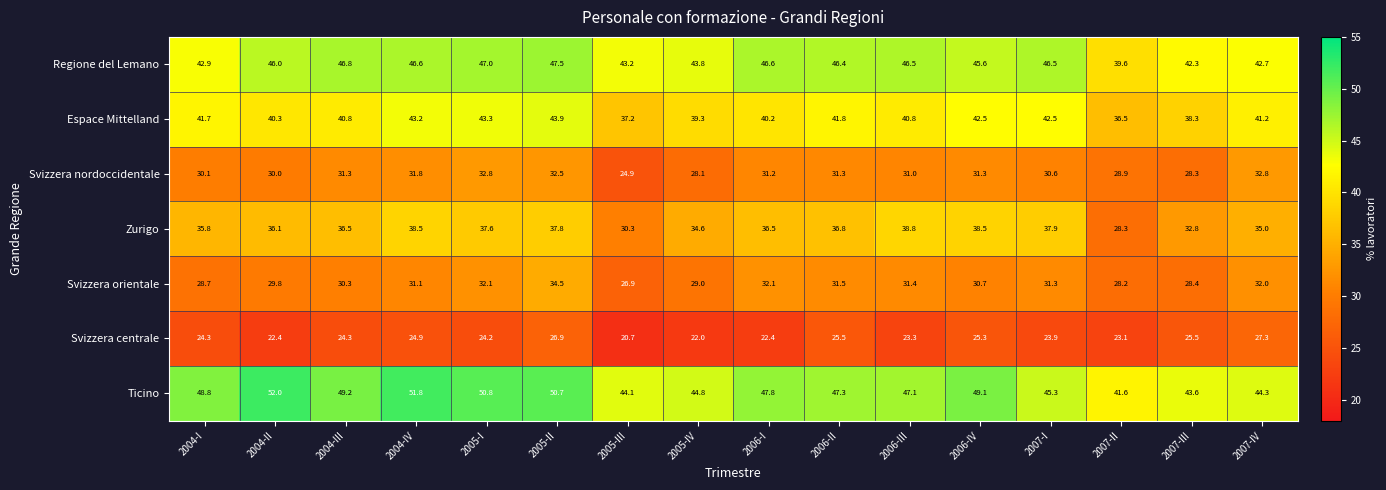

Which series has the widest spread of values?

Zurigo